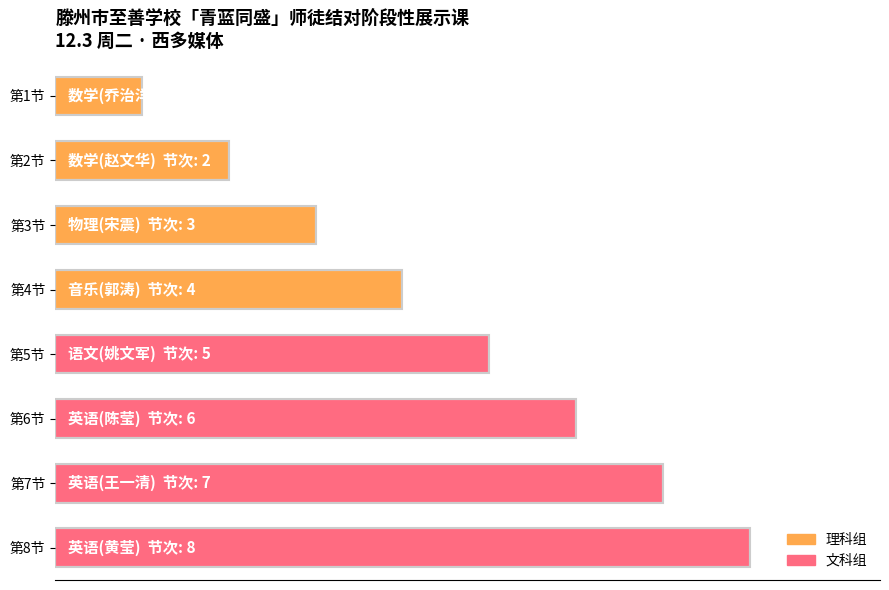

Between 第4节 and 第2节, which is larger?

第4节